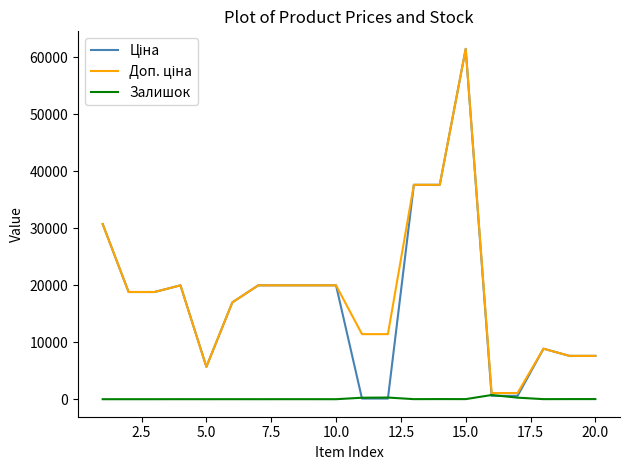

Count the number of categories in the chart.

20